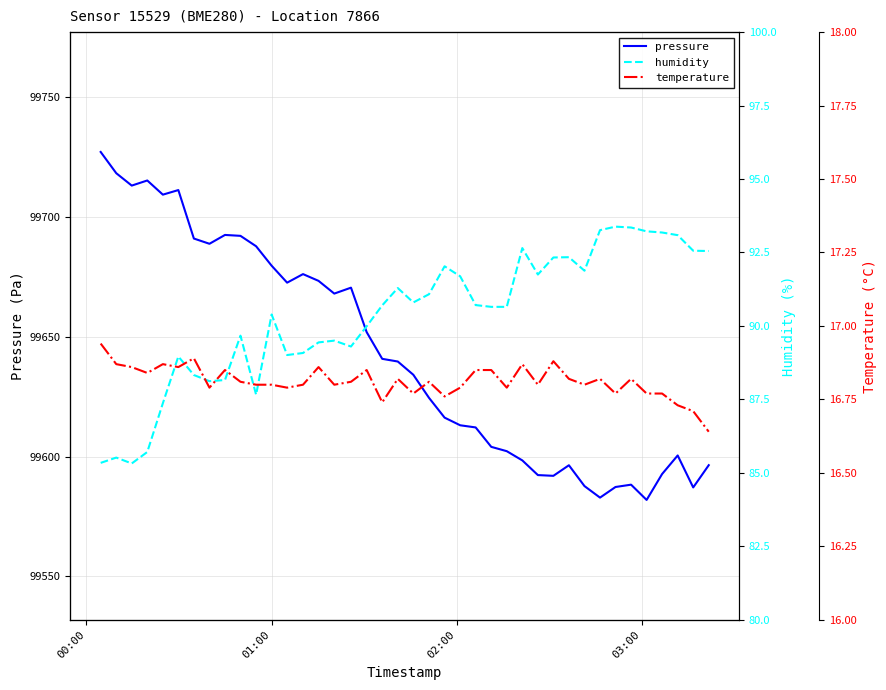

Reading left to right, extract all data points from this chart.

pressure: 99727.1	99718.2	99713.1	99715.2	99709.3	99711.2	99691.0	99688.8	99692.5	99692.1	99687.8	99679.6	99672.6	99676.1	99673.3	99668.0	99670.5	99651.9	99640.8	99639.7	99634.1	99624.5	99616.2	99613.1	99612.2	99604.1	99602.2	99598.4	99592.3	99592.0	99596.4	99587.7	99582.9	99587.3	99588.3	99581.9	99592.7	99600.5	99587.1	99596.4
humidity: 85.3	85.5	85.3	85.7	87.4	89.0	88.3	88.1	88.2	89.7	87.7	90.4	89.0	89.1	89.4	89.5	89.3	90.0	90.7	91.3	90.8	91.1	92.0	91.7	90.7	90.7	90.7	92.7	91.8	92.3	92.3	91.9	93.3	93.4	93.3	93.2	93.2	93.1	92.6	92.5
temperature: 16.9	16.9	16.9	16.8	16.9	16.9	16.9	16.8	16.9	16.8	16.8	16.8	16.8	16.8	16.9	16.8	16.8	16.9	16.7	16.8	16.8	16.8	16.8	16.8	16.9	16.9	16.8	16.9	16.8	16.9	16.8	16.8	16.8	16.8	16.8	16.8	16.8	16.7	16.7	16.6